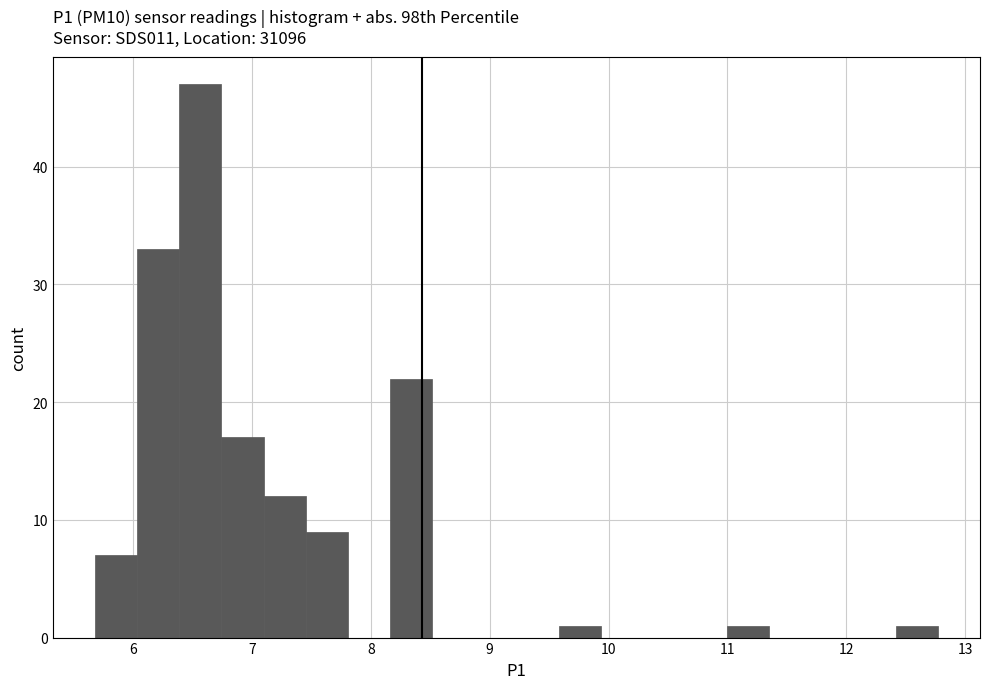

Read against the x-axis, roughly where is the centre of the tallest bar?

6.6